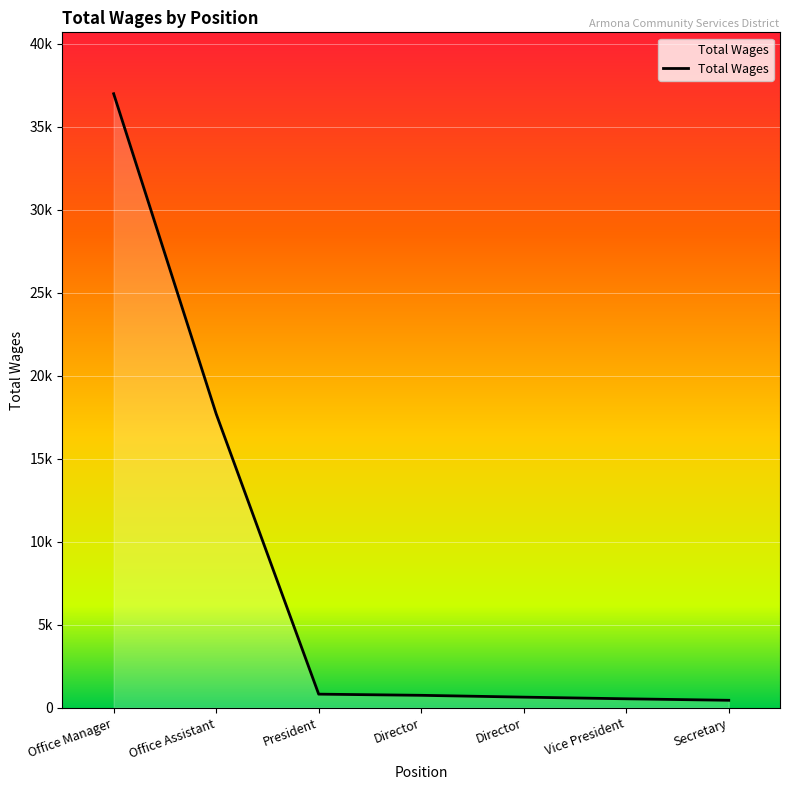

What is the difference between the values at Secretary and President?

370